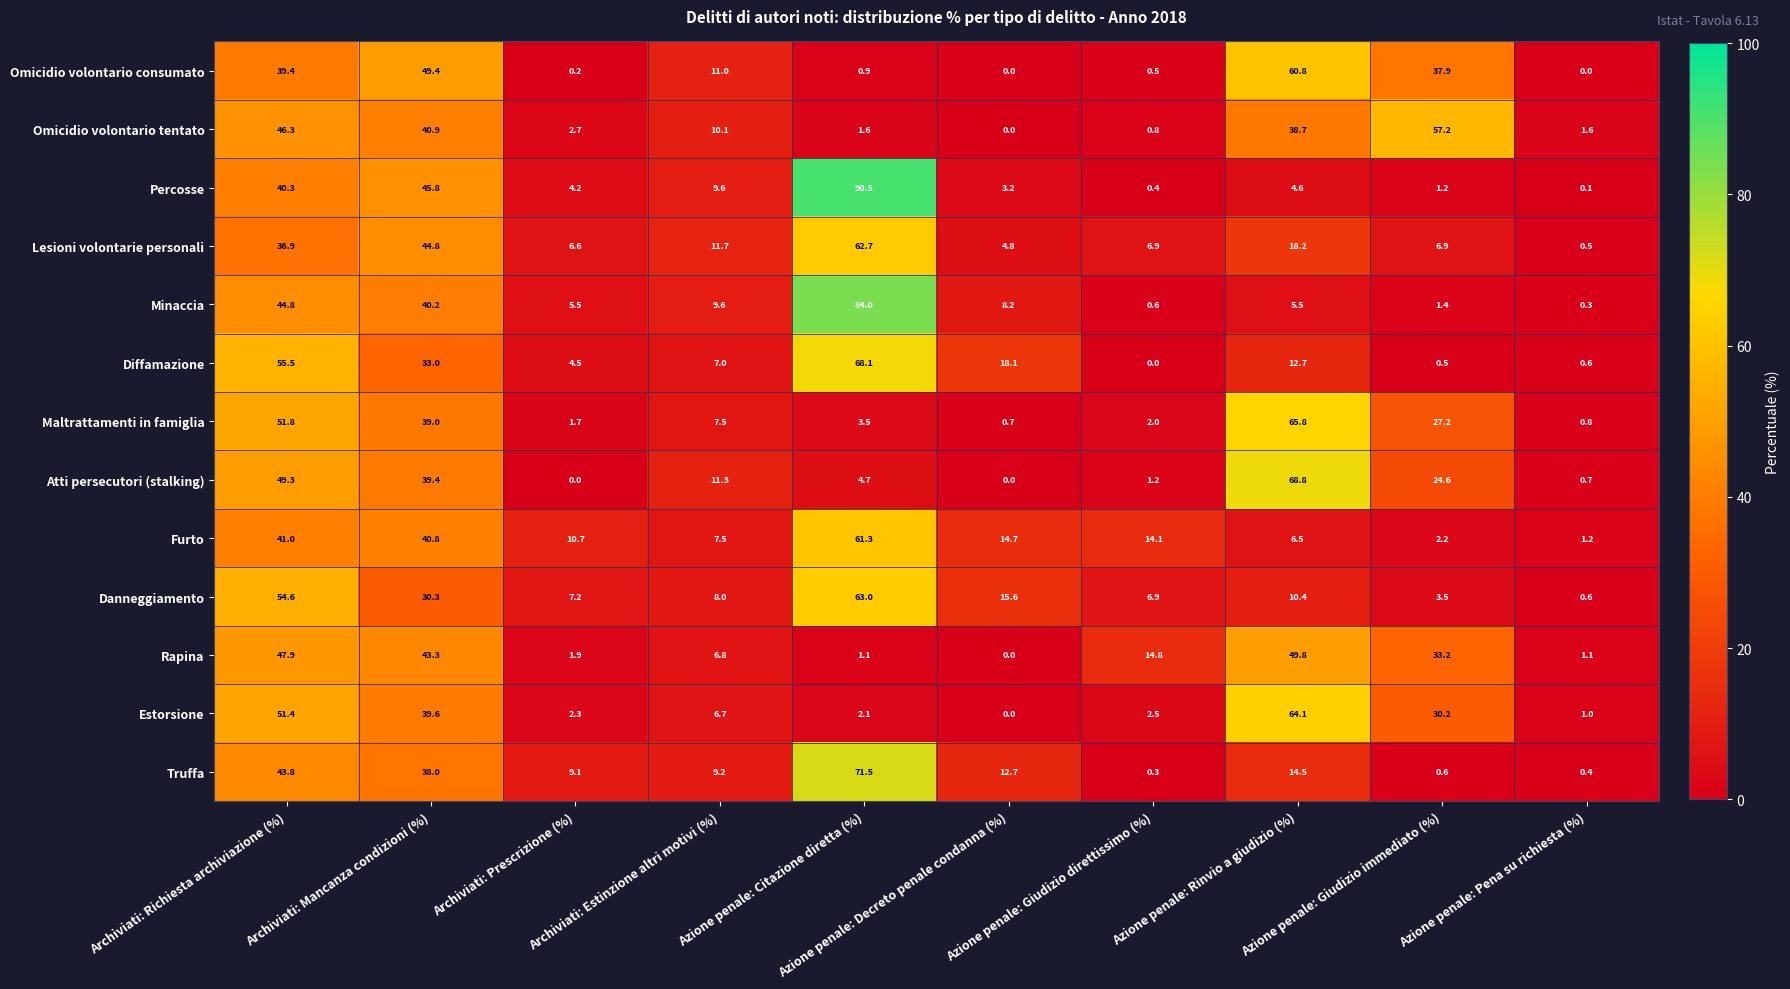

What is the sum of all Atti persecutori (stalking) values?

200.0